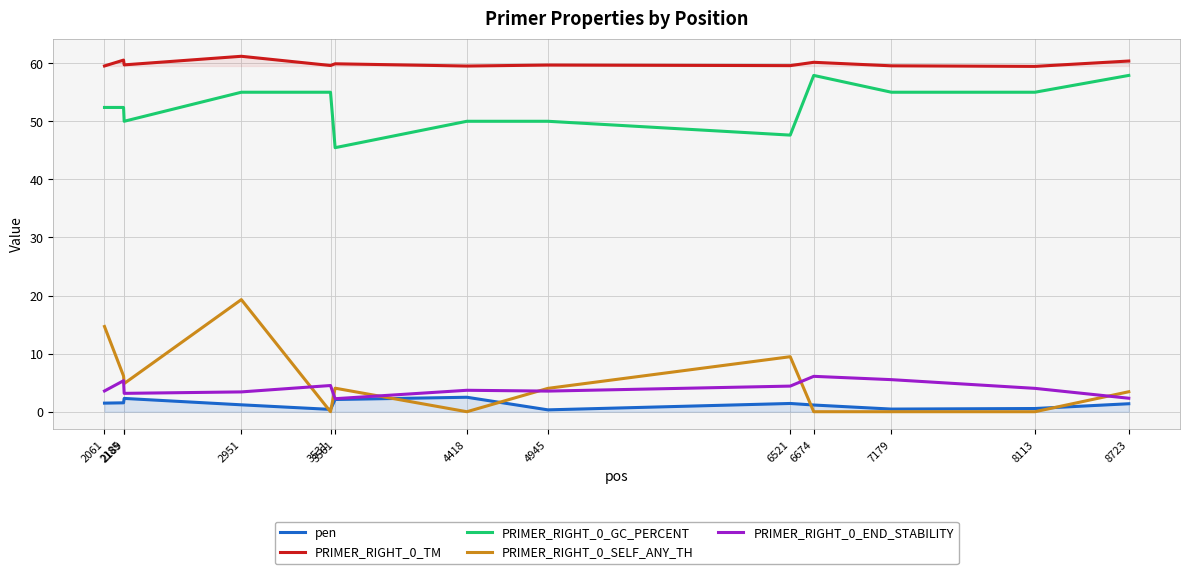

Which category has the highest value in the PRIMER_RIGHT_0_GC_PERCENT series?

6674